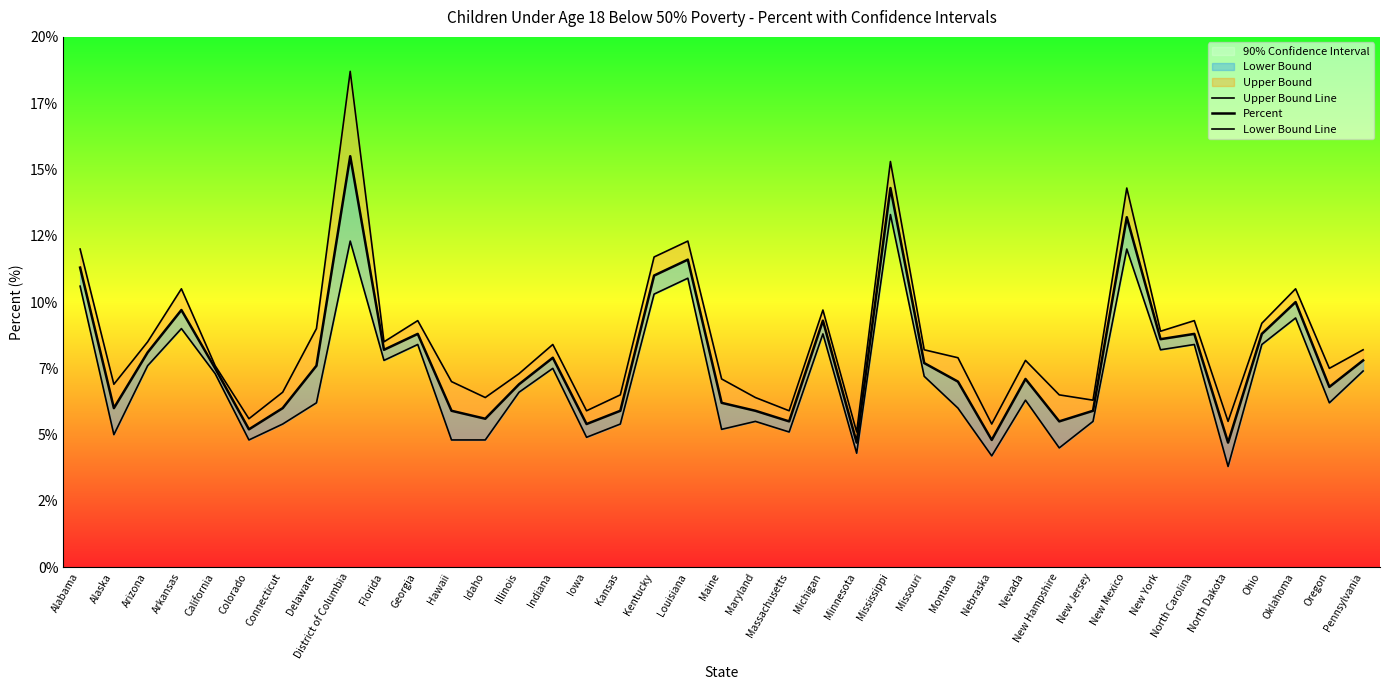

How many lines are shown in the chart?

3